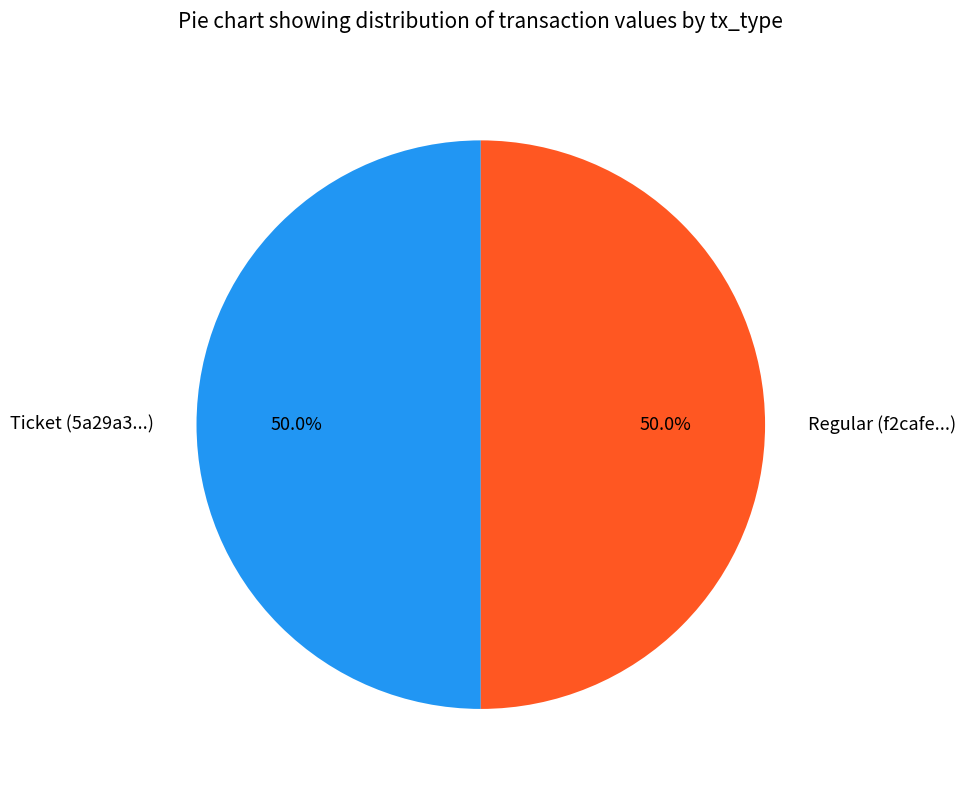

What percentage is NOT represented by Ticket (5a29a3...)?

50.0%